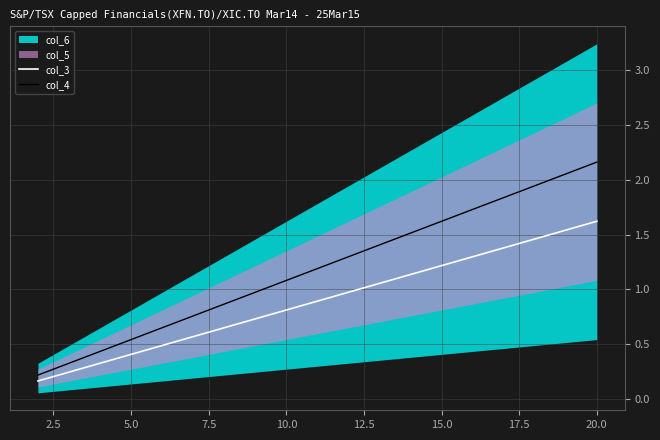

Rank the series by their average value, from highest to lowest.

col_4, col_3